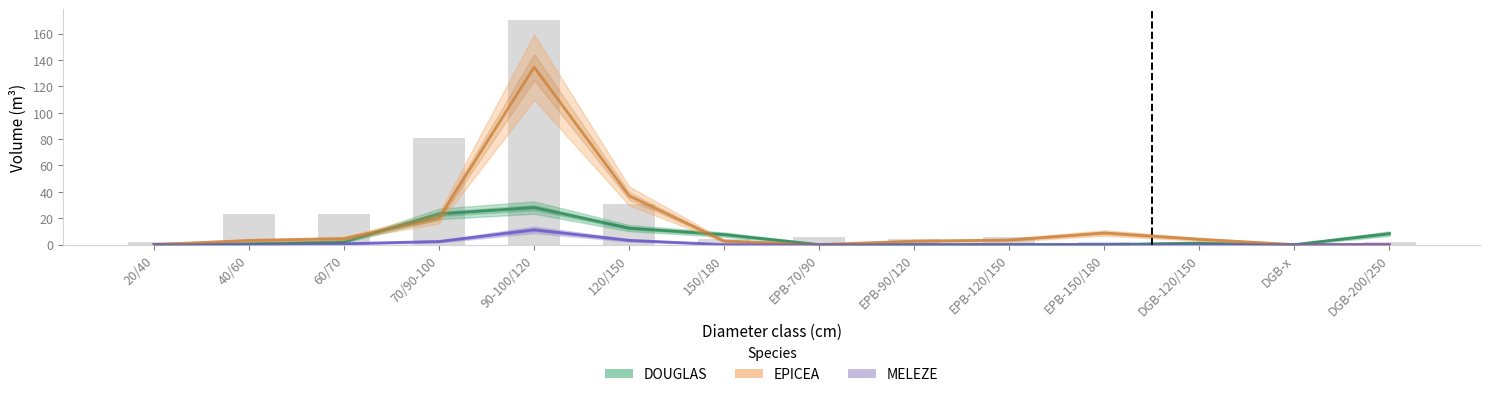

At which category is the sum across all series the highest?

90-100/120